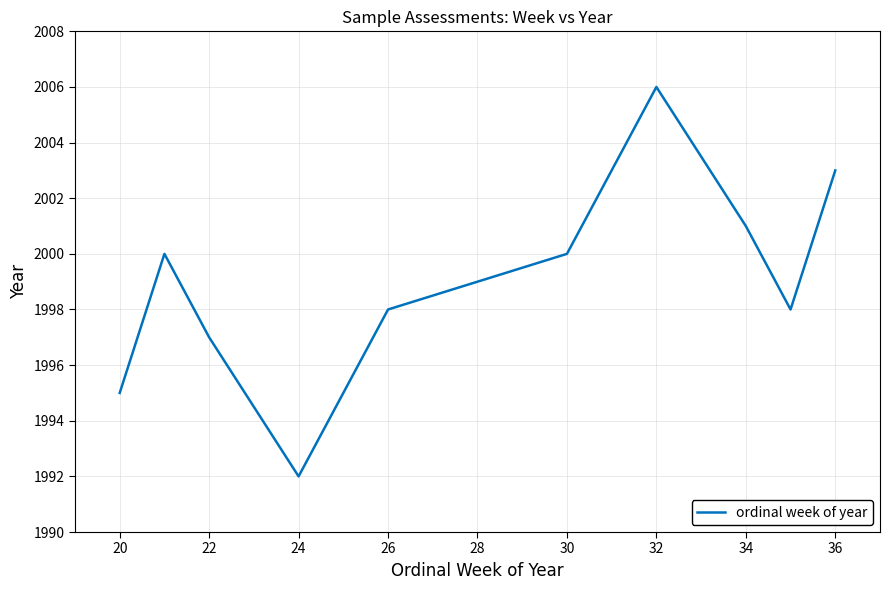

Reading left to right, what are all the values shown in this chart?

1995	2000	1997	1992	1998	2000	2006	2001	1998	2003